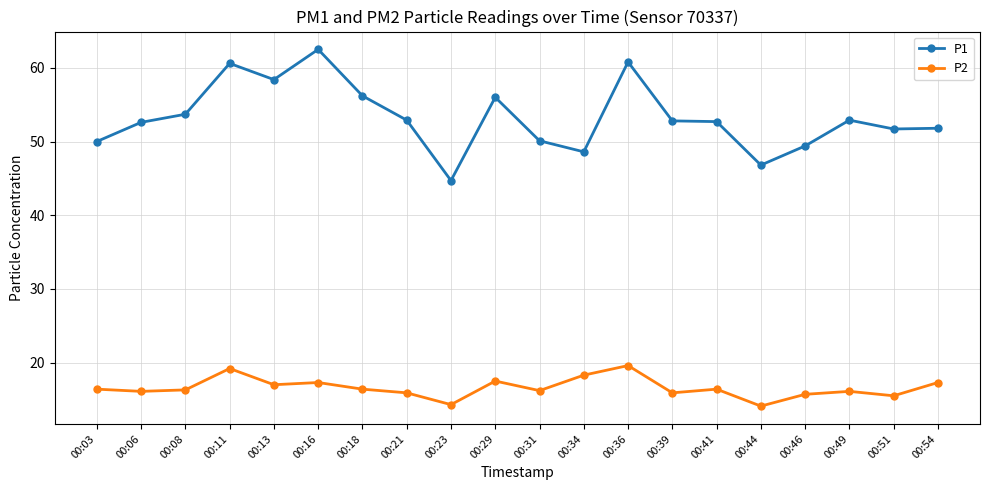

What is the value of the P1 point at the 18th from the left?

52.9